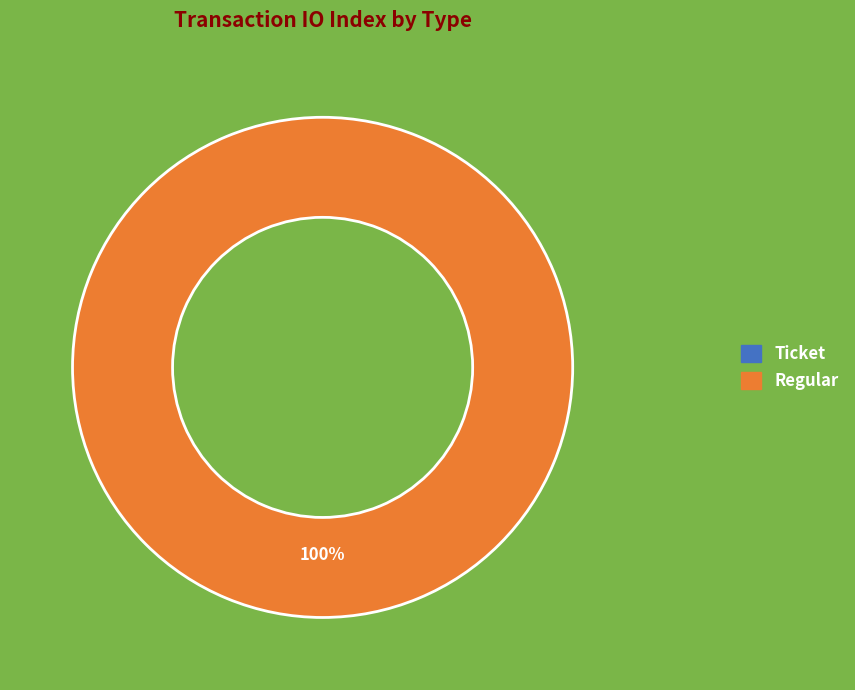

Is it true that Regular (io_index=45) is 93% of the pie?

False